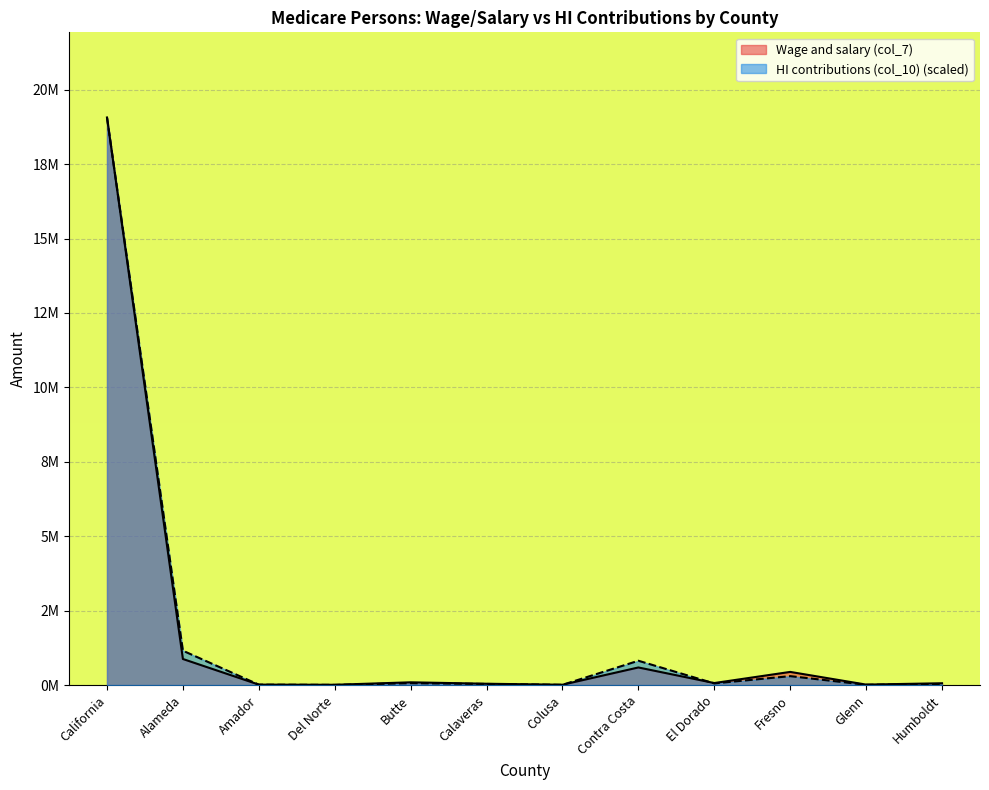

What is the label of the 5th point from the left?

Butte